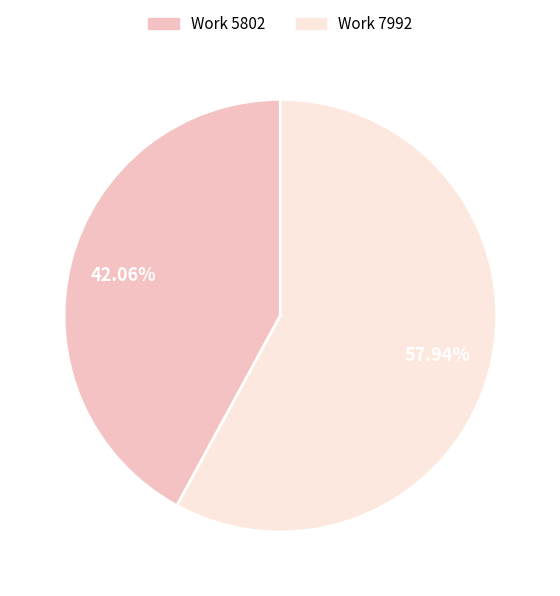

To the nearest percent, what is the difference between the largest and smallest slice percentages?

16%